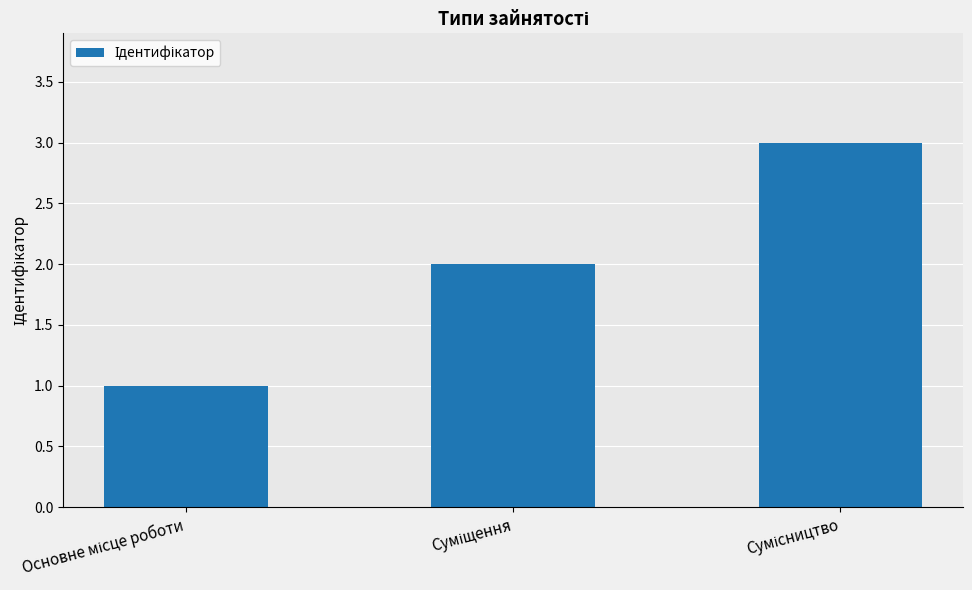

What is the maximum value shown in the chart?

3